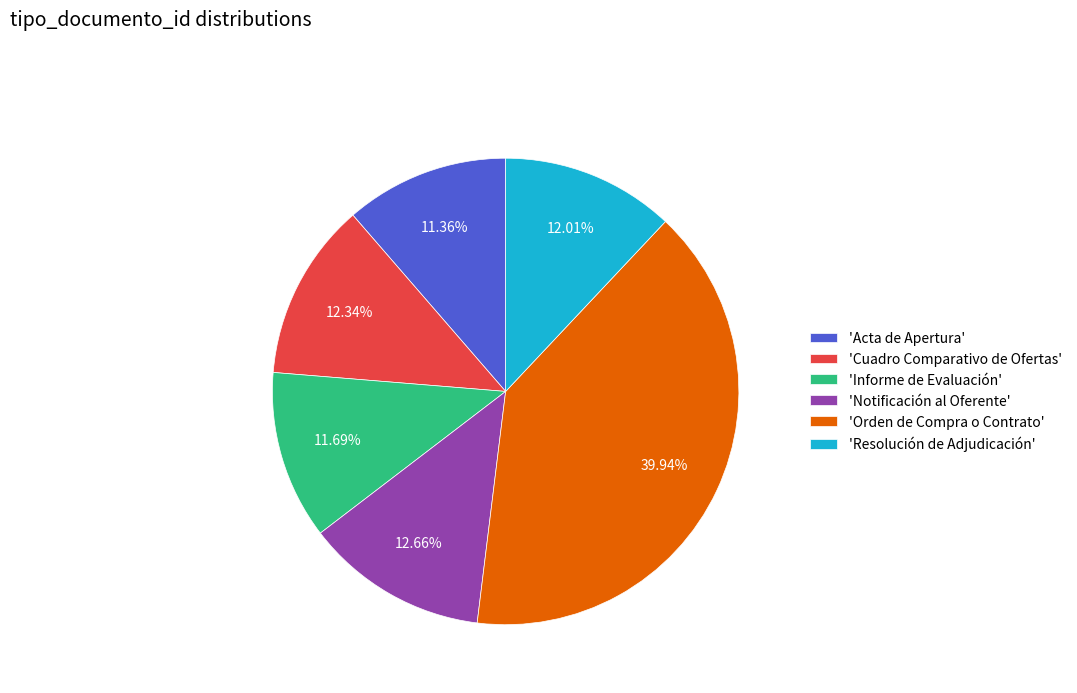

Does 'Notificación al Oferente' represent more than half of the total?

No